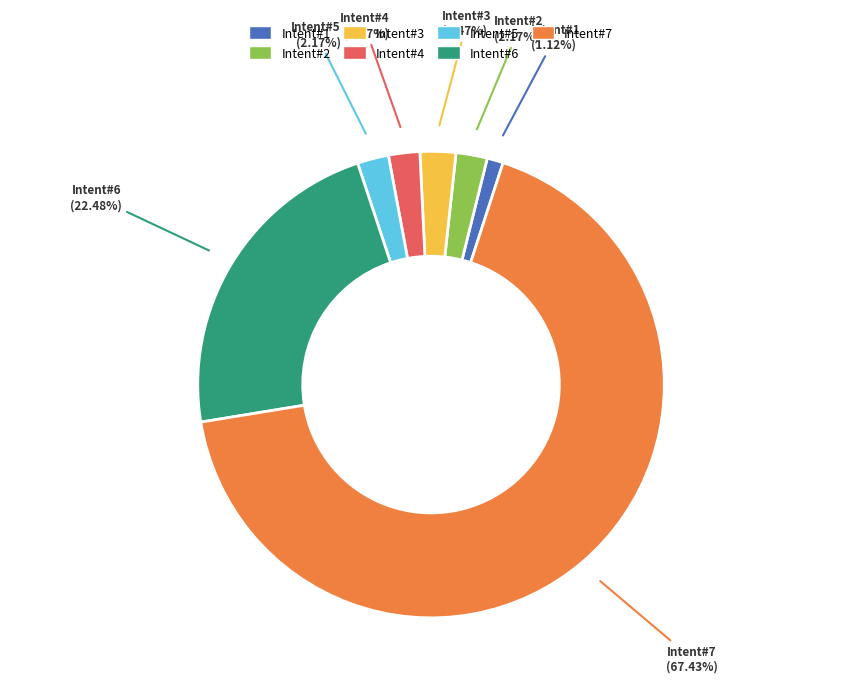

Count the number of slices in the pie.

7